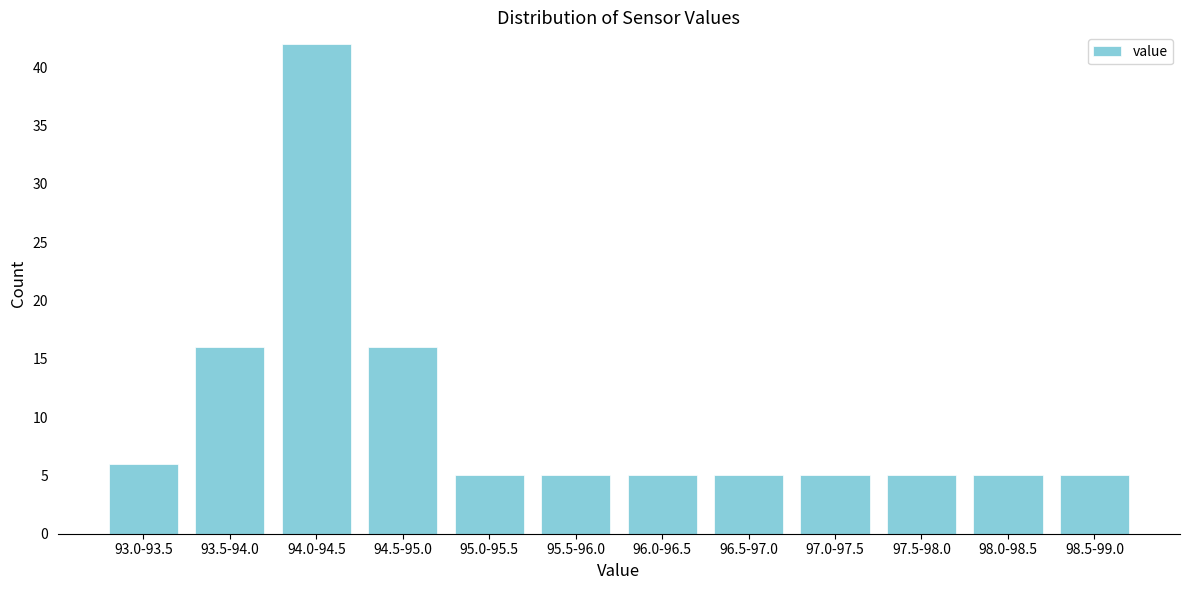

Reading left to right, extract all data points from this chart.

6	16	42	16	5	5	5	5	5	5	5	5